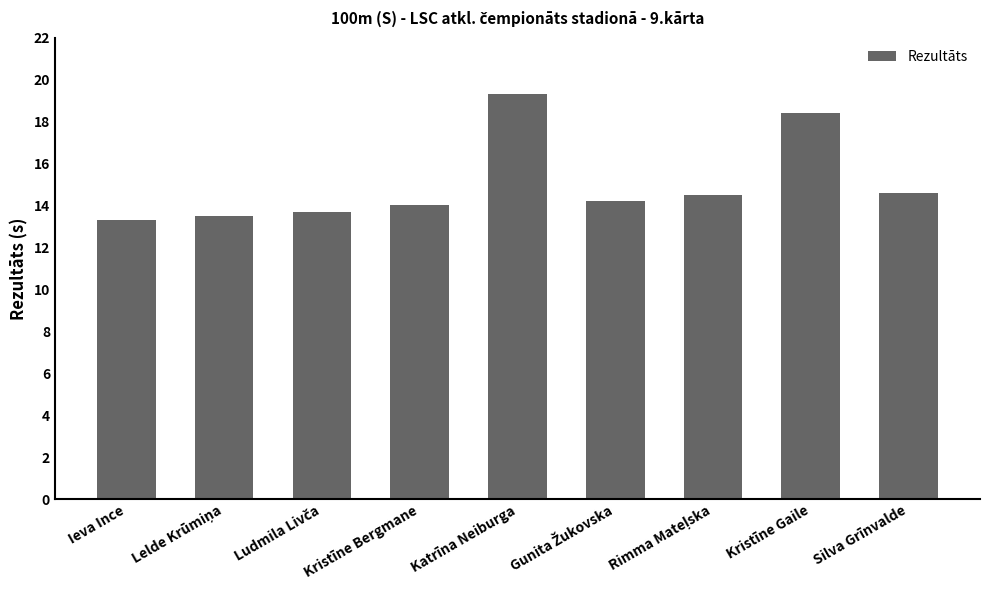

Approximately how many times larger is the value at Kristīne Bergmane compared to Kristīne Gaile?

0.8